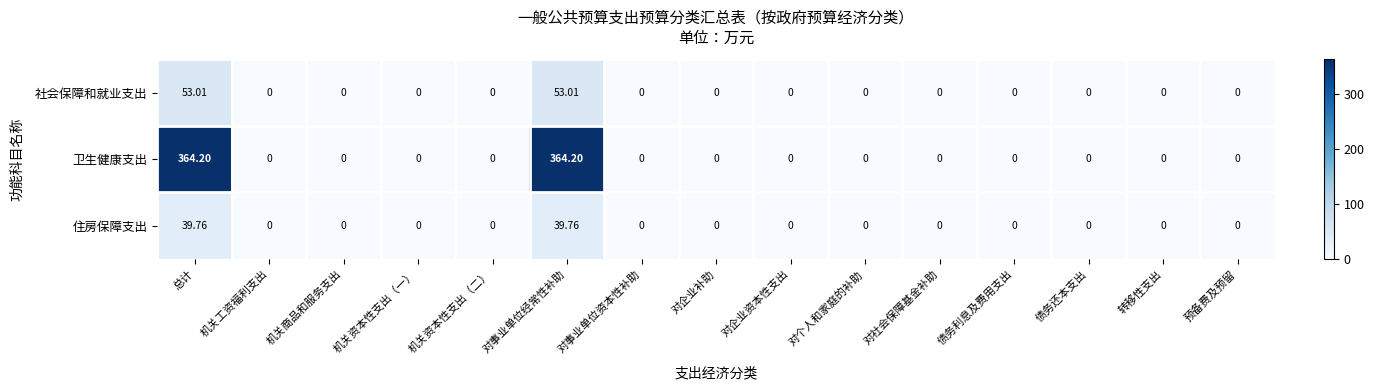

Which series has the largest total across all categories?

卫生健康支出